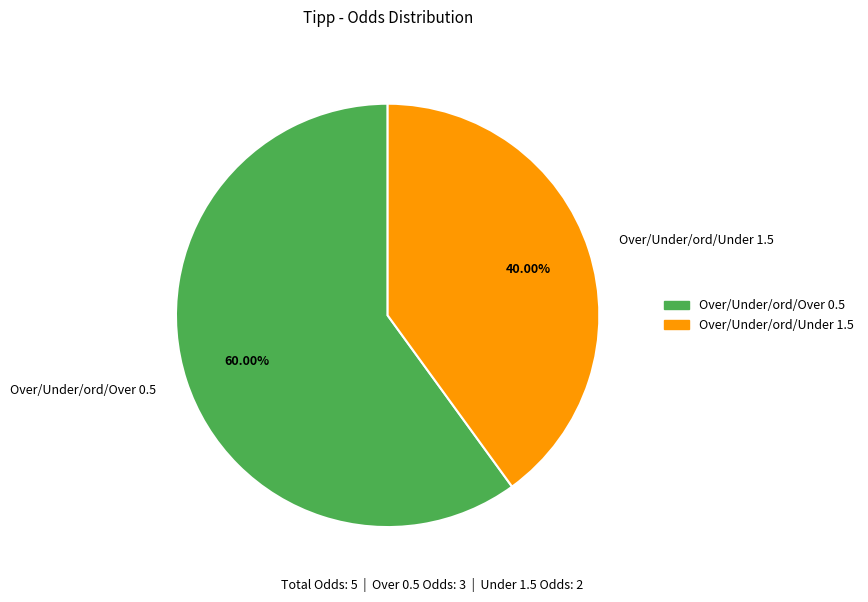

Is Over/Under/ord/Over 0.5 the majority of the pie?

Yes